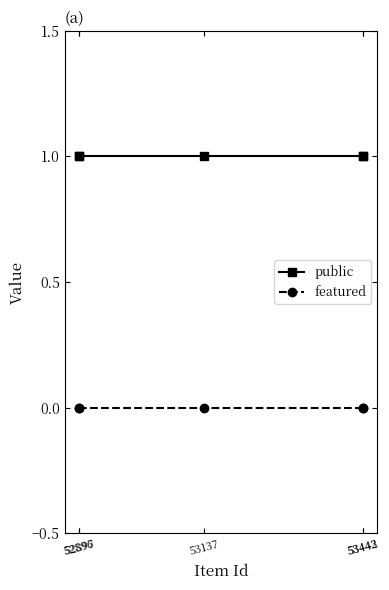

What is the average value of the public series?

1